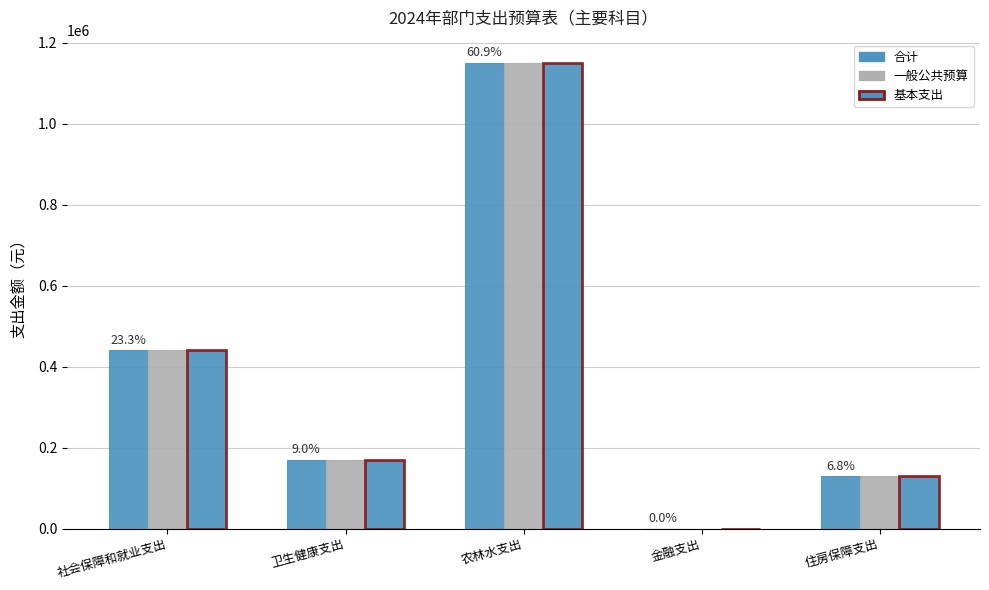

Which has a higher value, 农林水支出 or 住房保障支出?

农林水支出